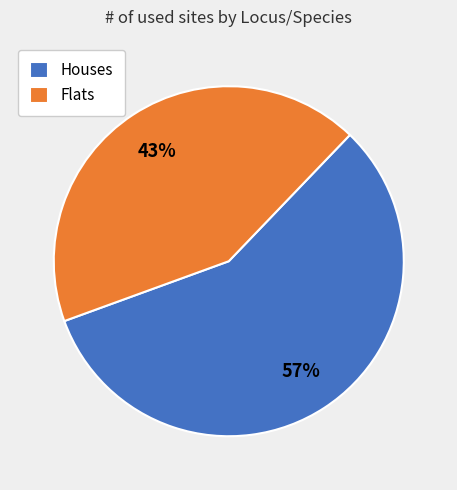

Which has a higher value, Houses or Flats?

Houses